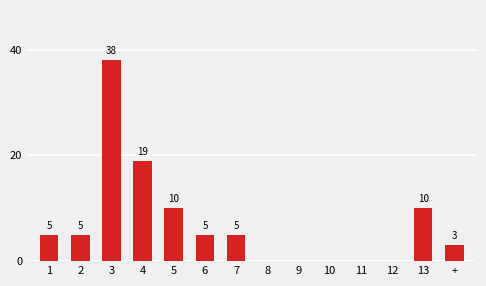

What is the change in value from 2 to 9?

-5